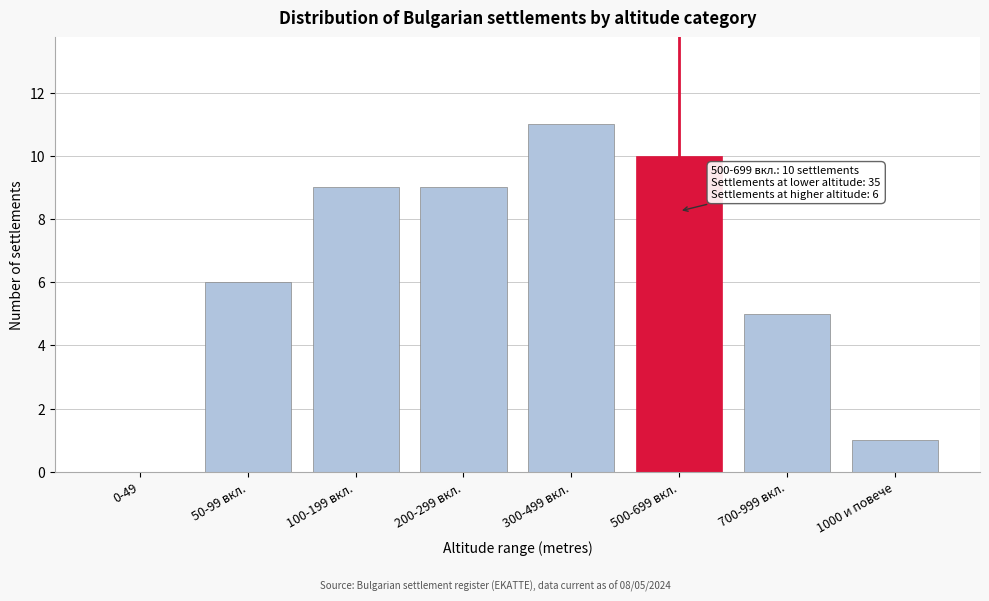

Reading left to right, what are all the values shown in this chart?

0-49=0	50-99 вкл.=6	100-199 вкл.=9	200-299 вкл.=9	300-499 вкл.=11	500-699 вкл.=10	700-999 вкл.=5	1000 и повече=1